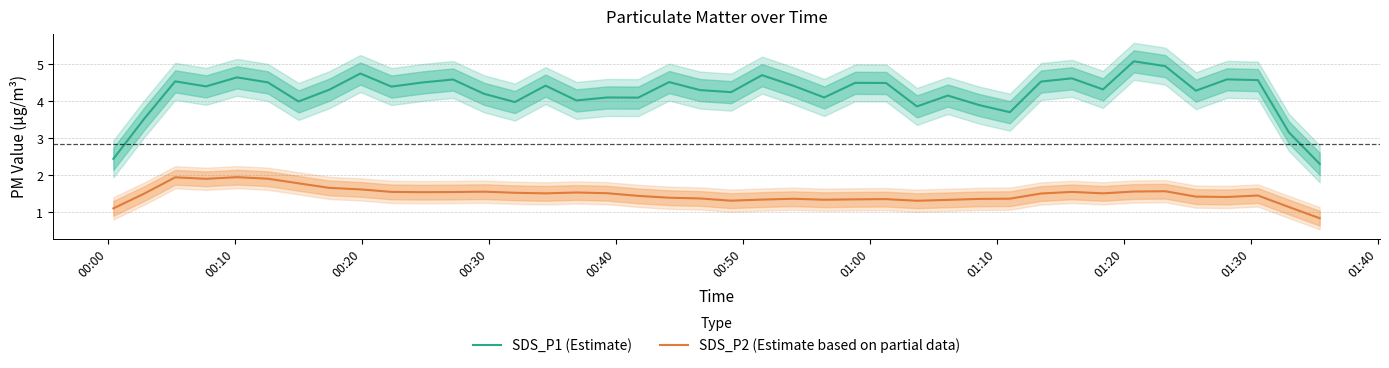

True or false: SDS_P1 (Estimate) and SDS_P2 (Estimate based on partial data) intersect in this chart.

False